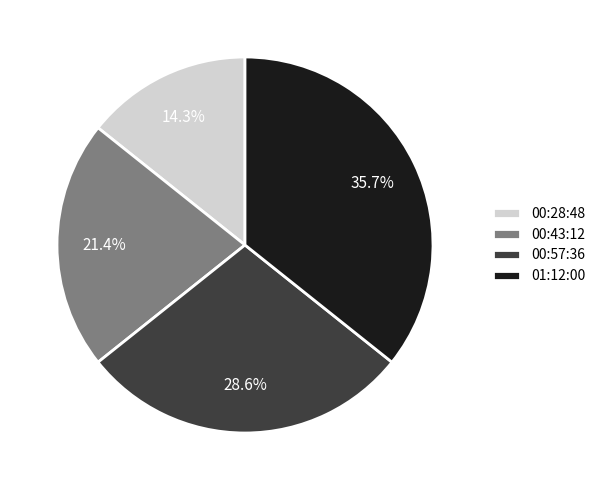

True or false: 00:43:12 accounts for 21% of the total.

True